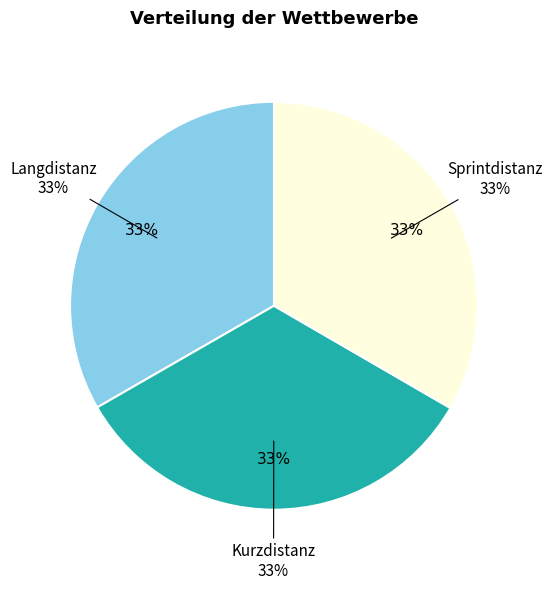

How much of the chart is everything except Langdistanz?

66.7%